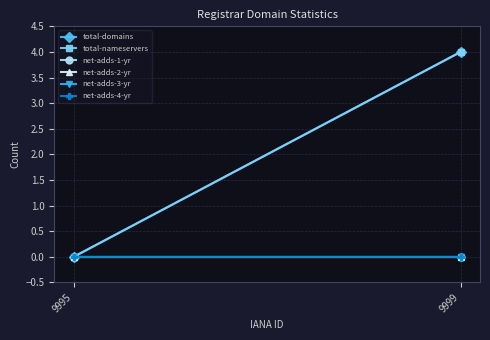

Reading right to left, transcribe all the data shown in this chart.

total-domains: 4	0
total-nameservers: 4	0
net-adds-1-yr: 0	0
net-adds-2-yr: 0	0
net-adds-3-yr: 0	0
net-adds-4-yr: 0	0